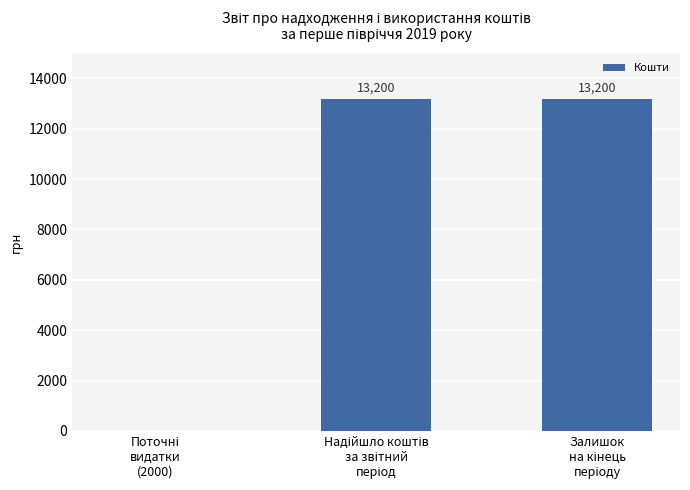

Reading left to right, list all the values displayed in this chart.

0	13200	13200